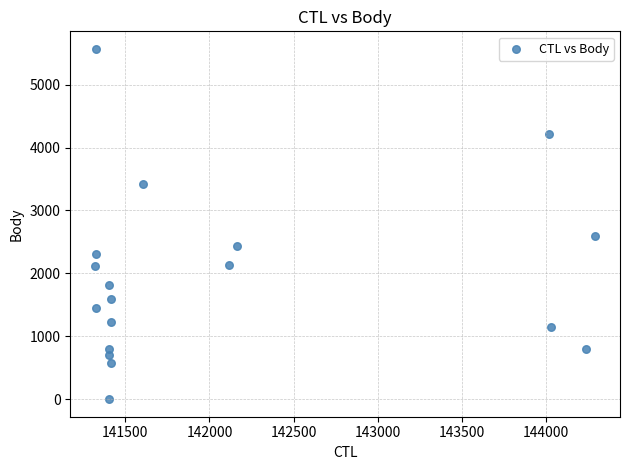

What Y value in the scatter plot is closest to 2784?

2601